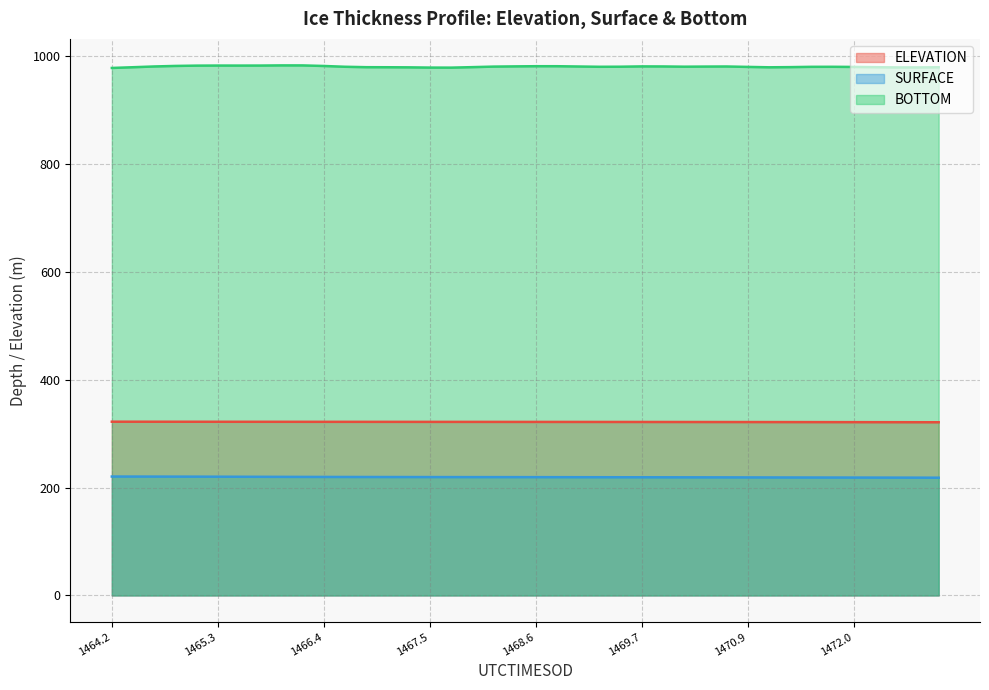

What are all the series names shown in the legend?

ELEVATION, SURFACE, BOTTOM